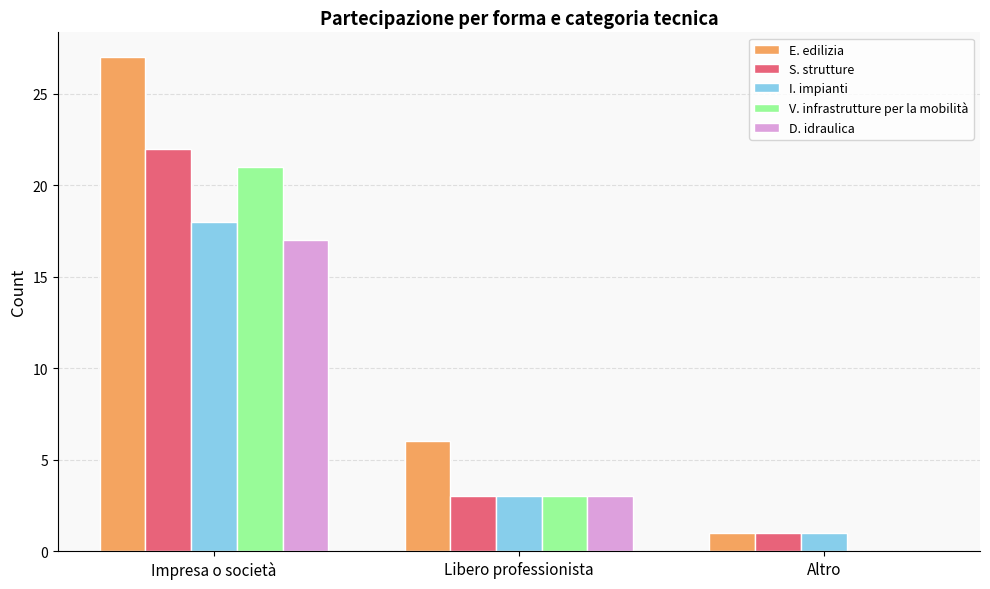

Which series has the widest spread of values?

E. edilizia